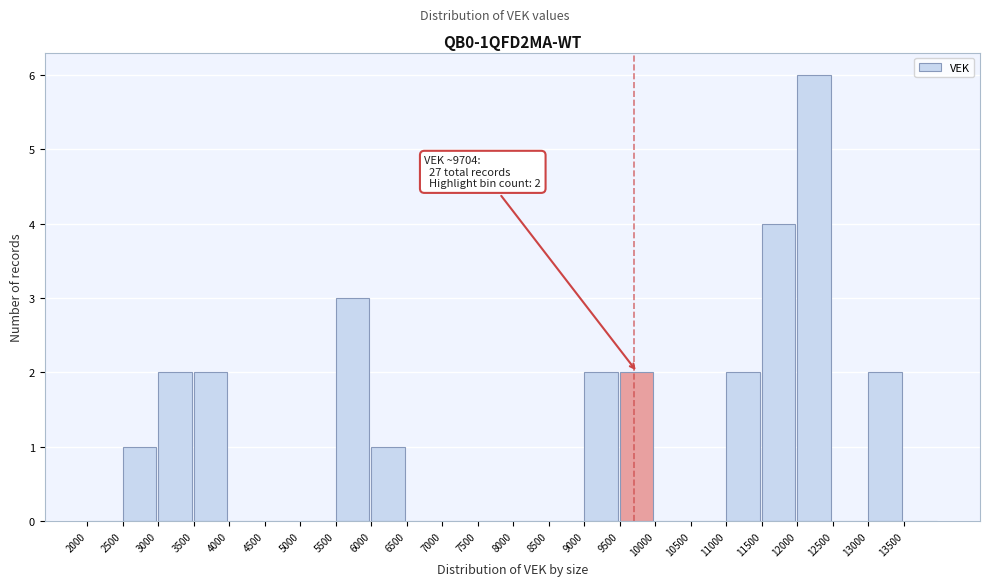

Over which range of the x-axis is the bar tallest?

12000 to 12500